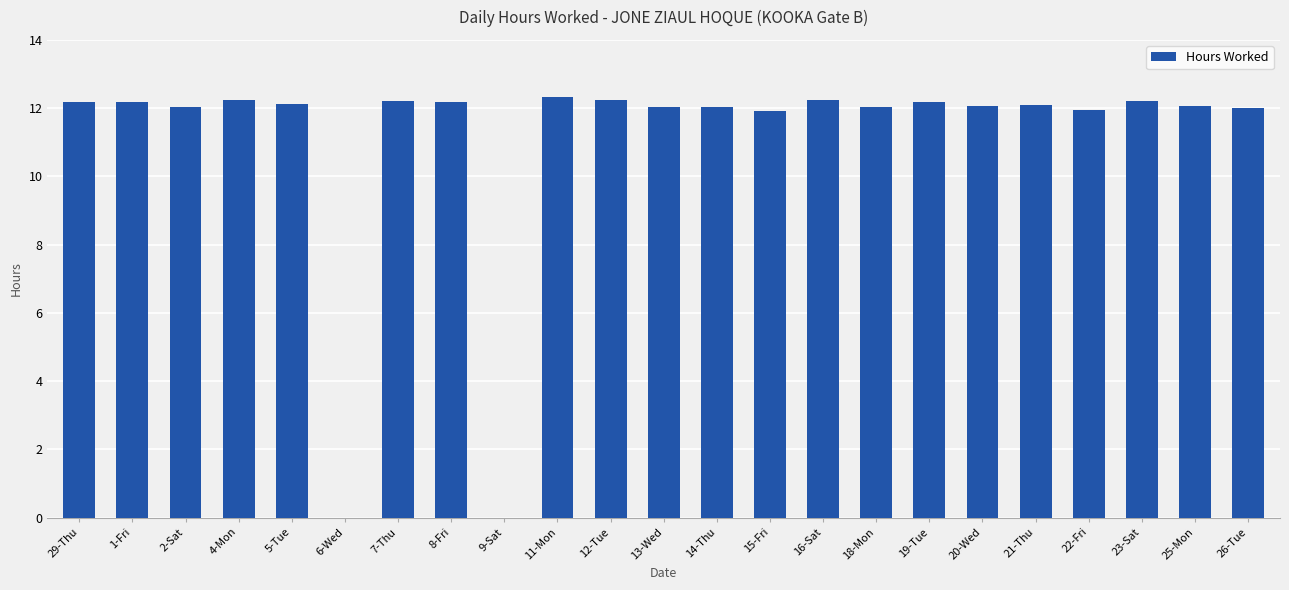

What is the change in value from 18-Mon to 23-Sat?

+0.2